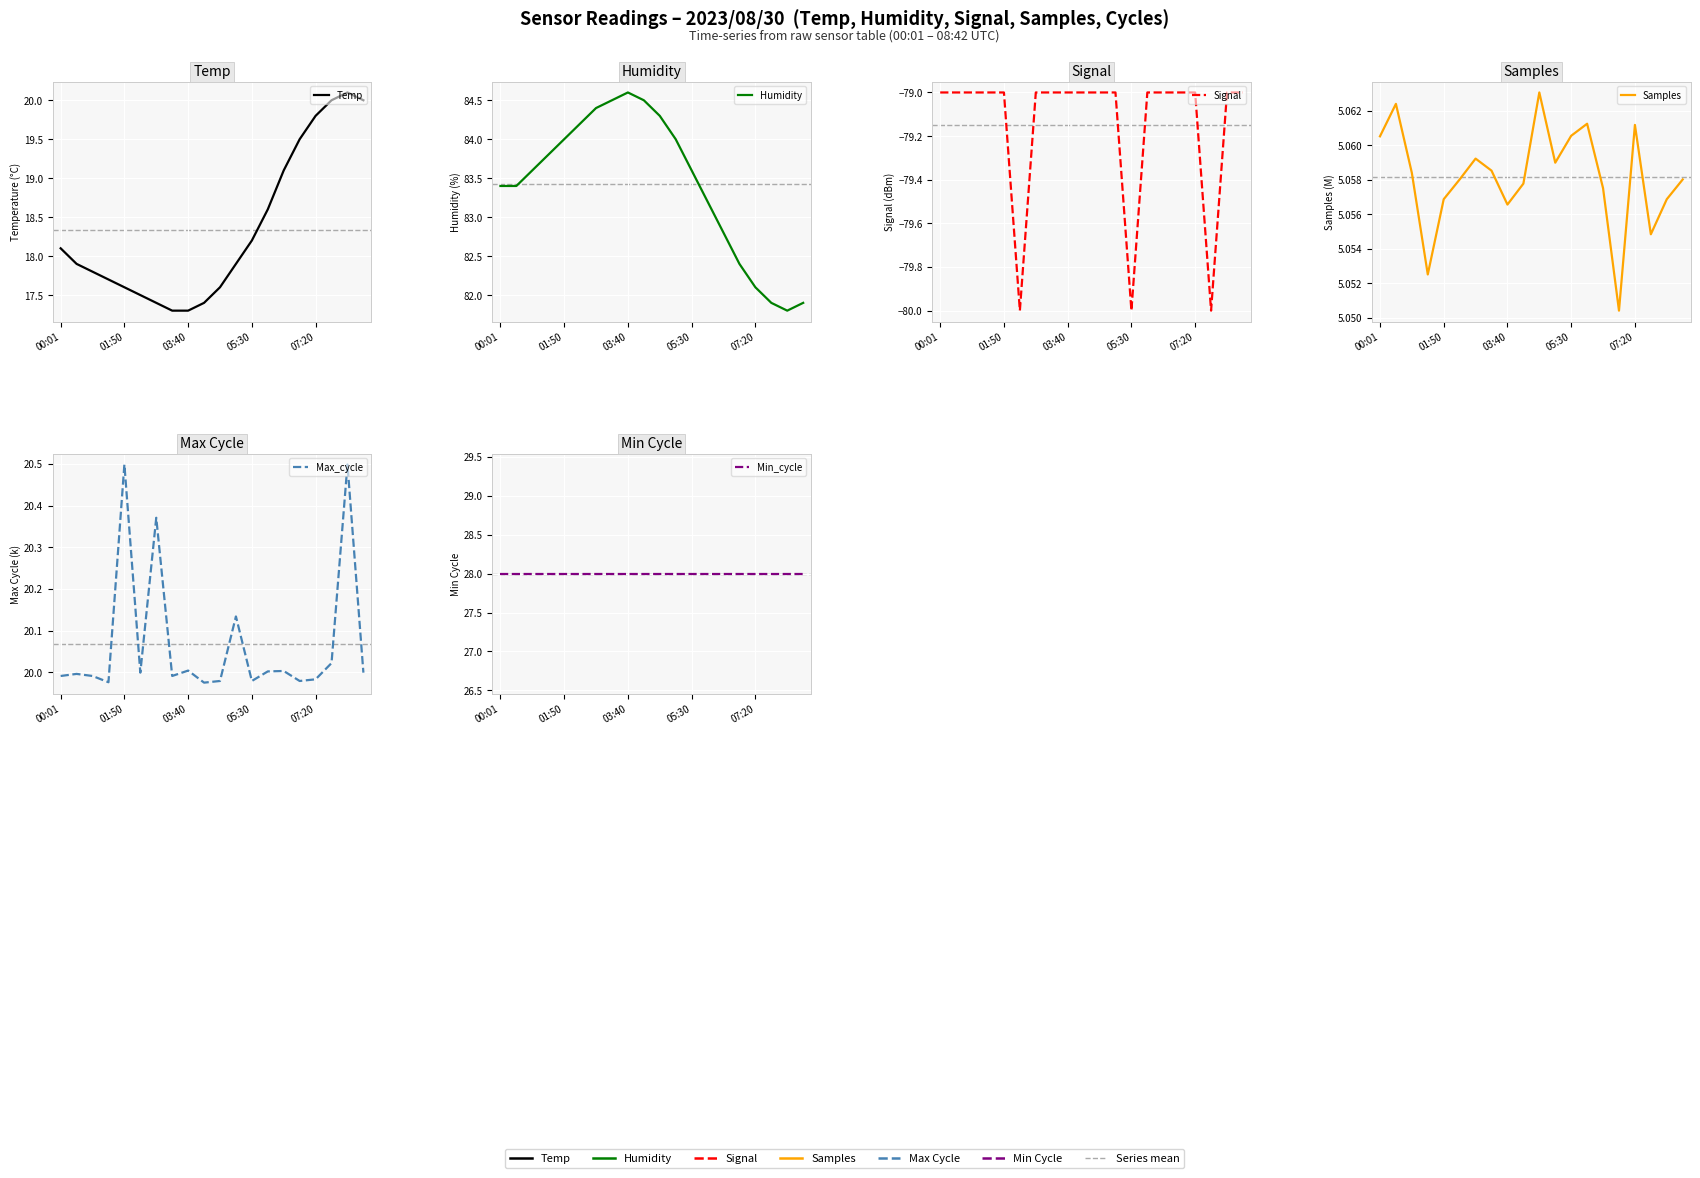

At which category does Max_cycle reach its first local peak?

01:50